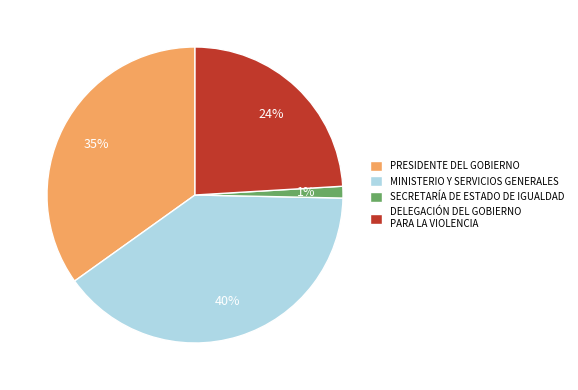

Rank the categories by value from lowest to highest.

SECRETARÍA DE ESTADO DE IGUALDAD, DELEGACIÓN DEL GOBIERNO PARA LA VIOLENCIA, PRESIDENTE DEL GOBIERNO, MINISTERIO Y SERVICIOS GENERALES